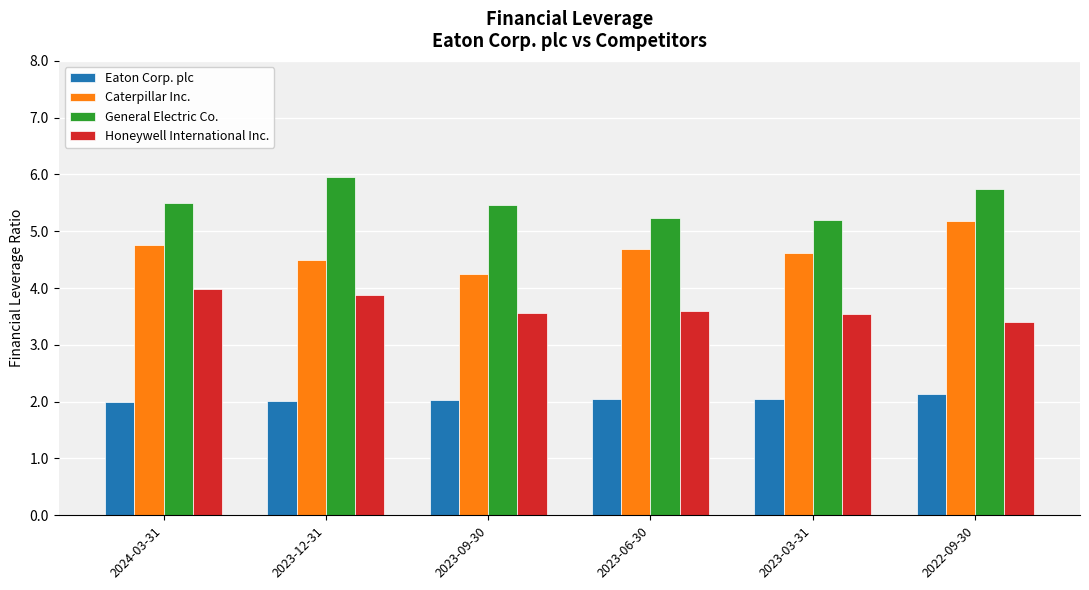

List the series in order of their peak value, highest first.

General Electric Co., Caterpillar Inc., Honeywell International Inc., Eaton Corp. plc